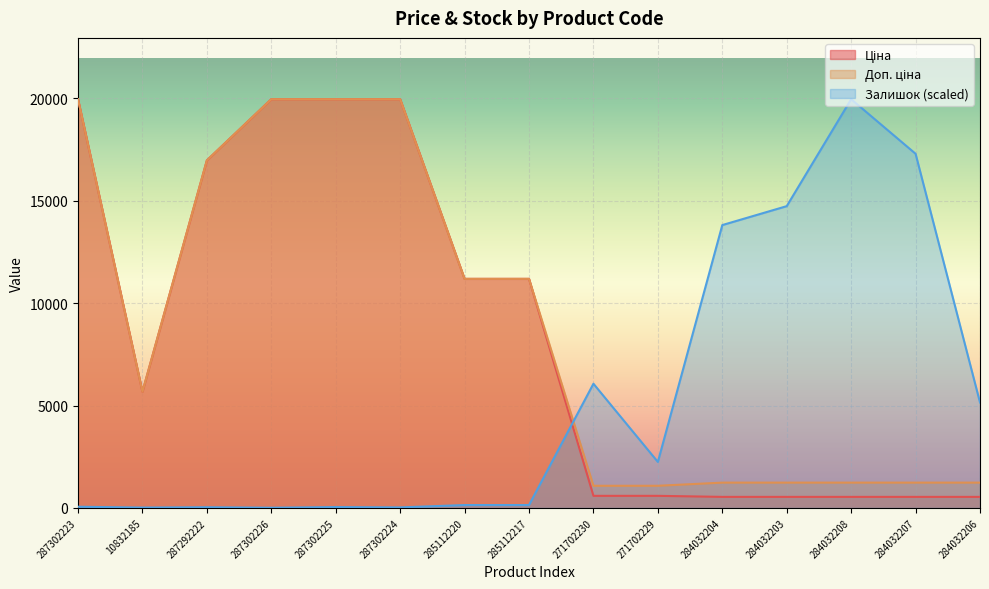

What is the label of the 3rd point from the right?

284032208